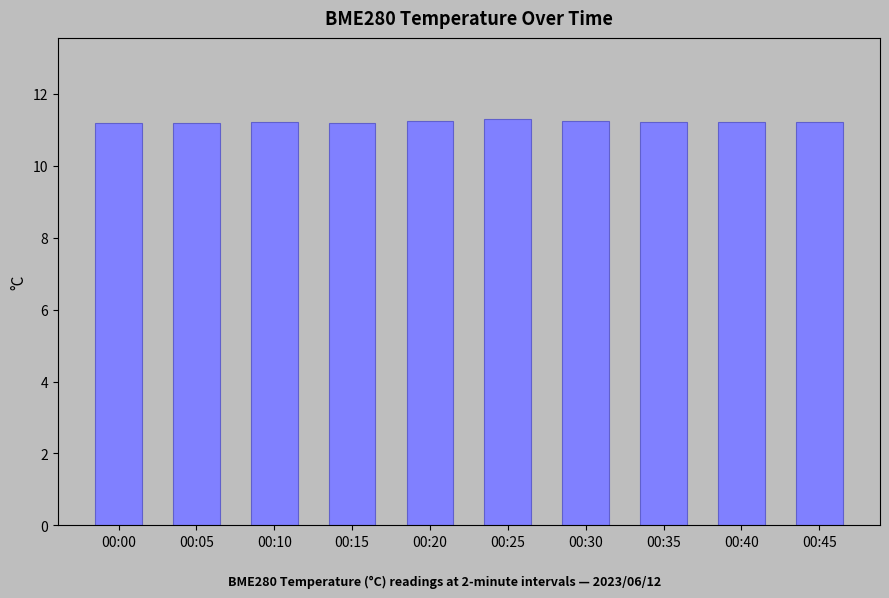

Is it true that the value at 00:20 is 11.2?

True